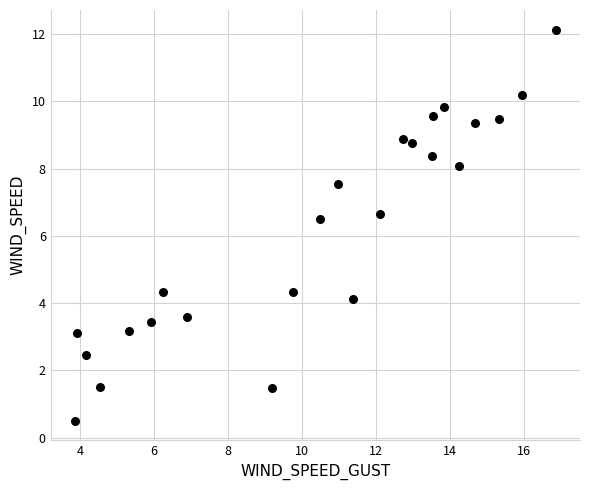

What is the range of X values (max minus min)?

13.0